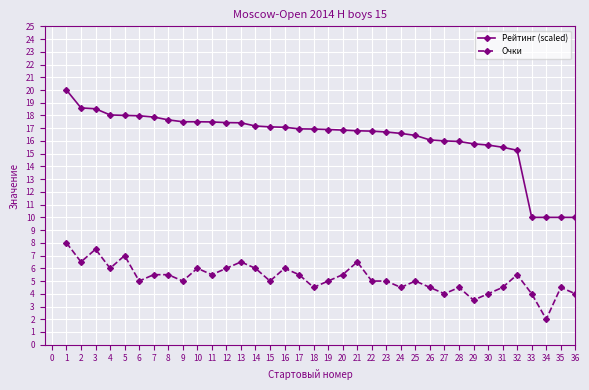

What is the total value across all series at 5?

25.0